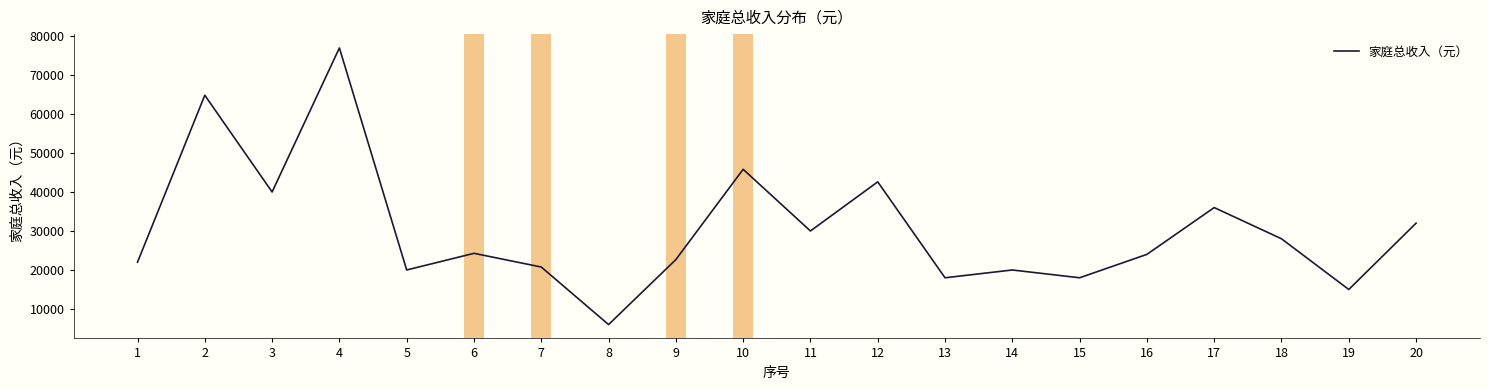

What is the change in value from 5 to 18?

+8000